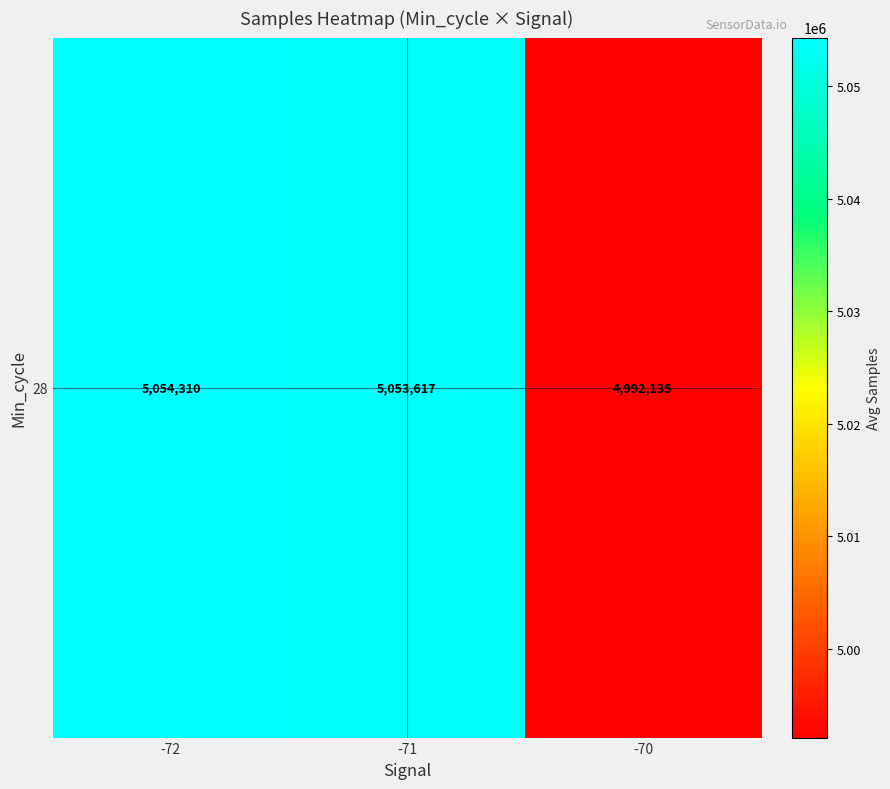

Reading left to right, what are all the values shown in this chart?

-72=5054310.0	-71=5053617.2	-70=4992134.8